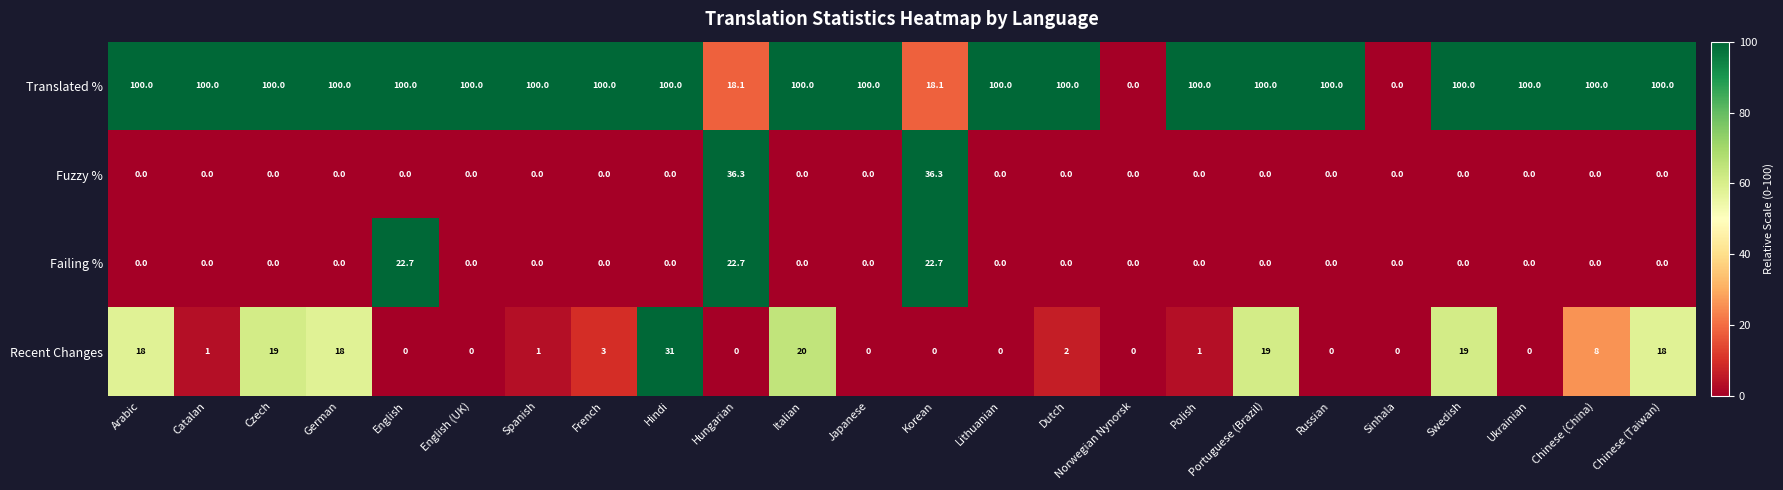

Rank the series by their maximum value, from lowest to highest.

Failing %, Recent Changes, Fuzzy %, Translated %